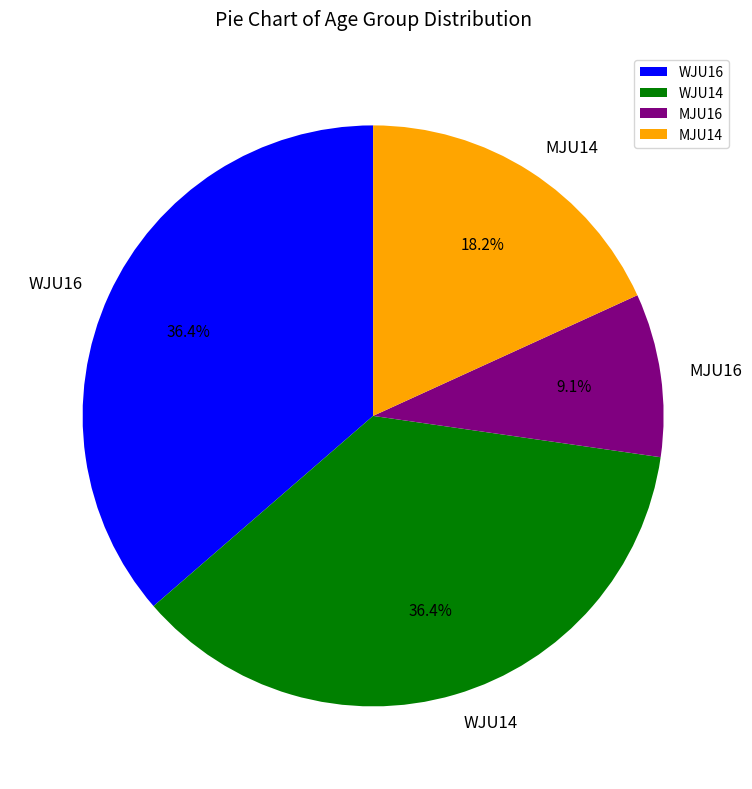

To the nearest percent, what is the average slice percentage?

25%